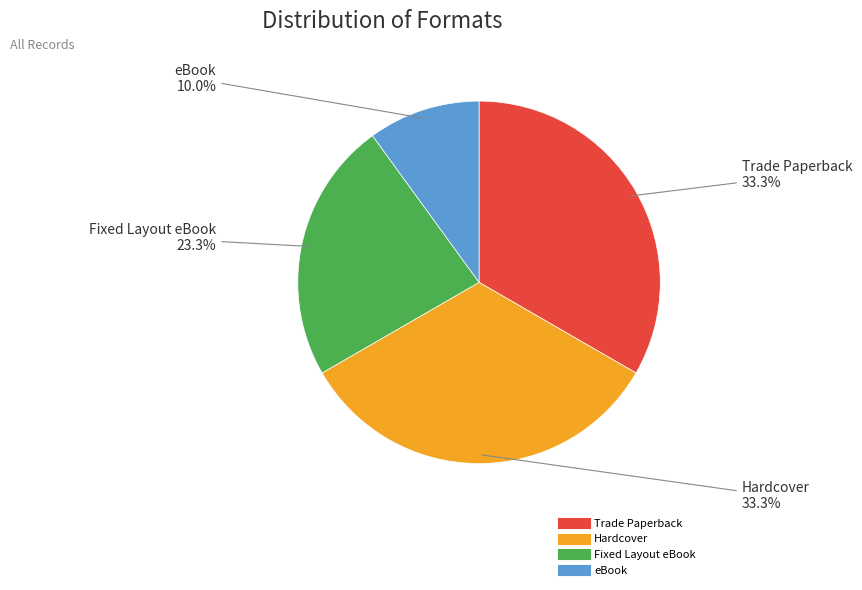

What is the smallest slice in the pie chart?

eBook